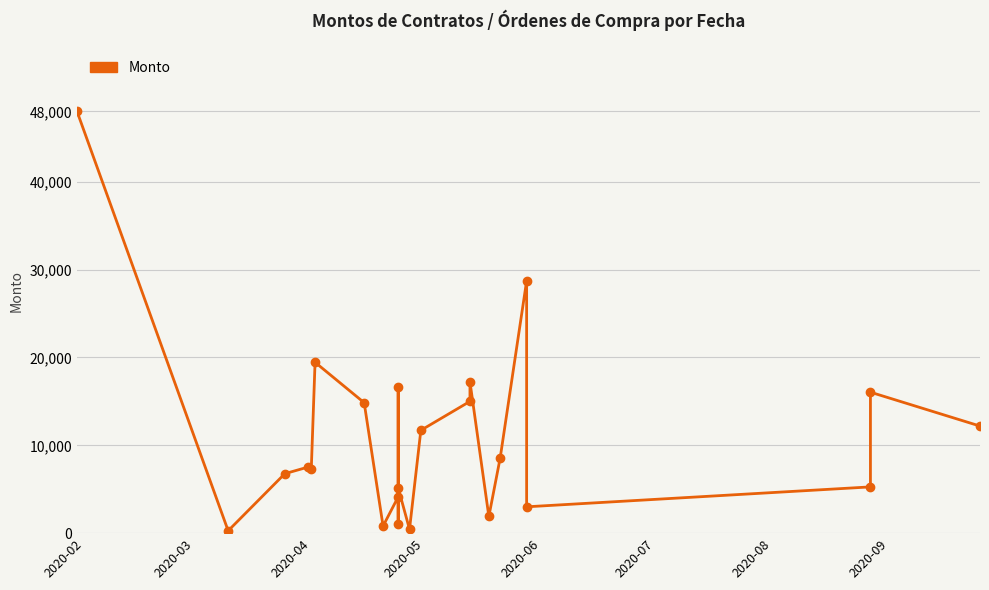

What is the difference between the maximum and minimum values?

47730.0